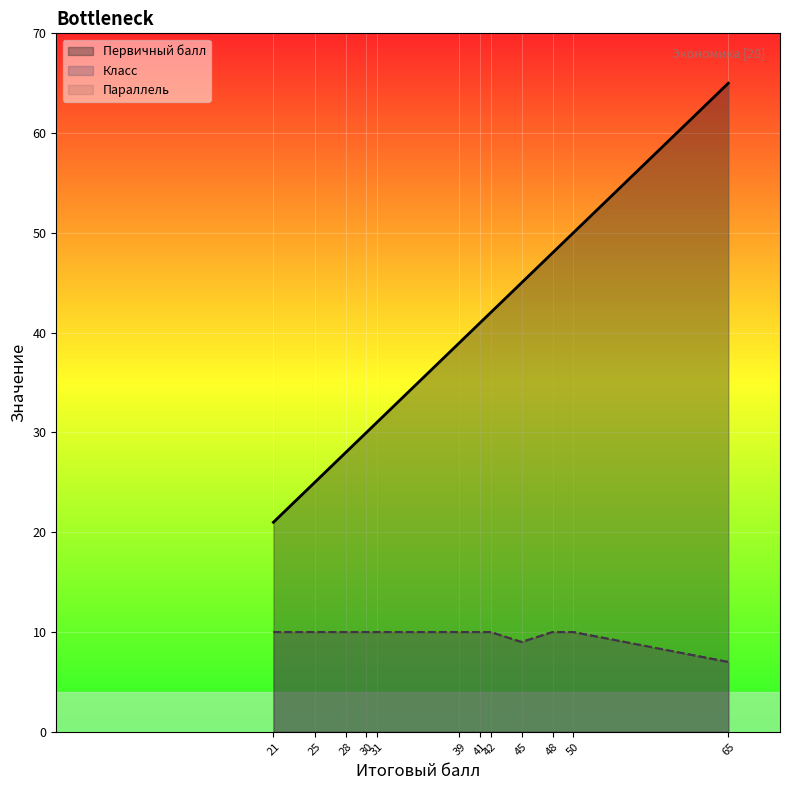

Is the value of Класс at 31 greater than the value of Первичный балл at 41?

No